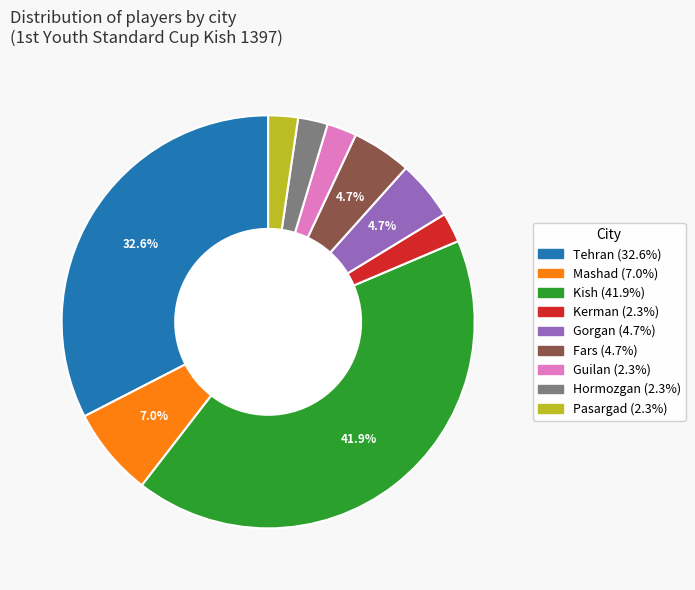

What is the largest slice in the pie chart?

Kish